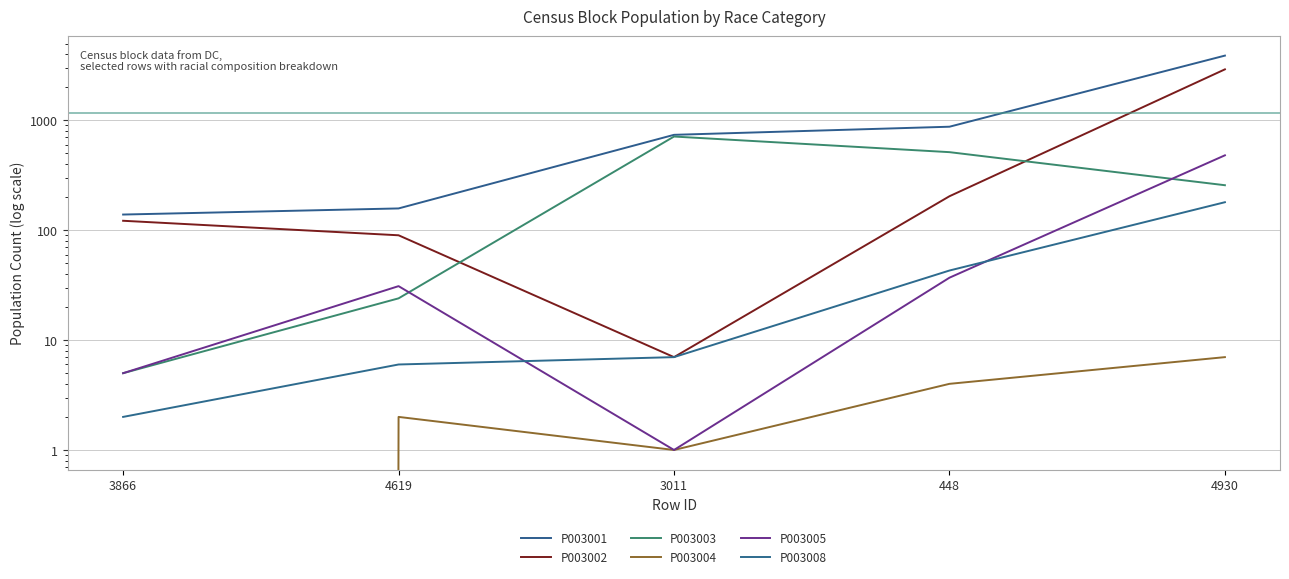

True or false: P003008 and P003001 cross at least once.

False